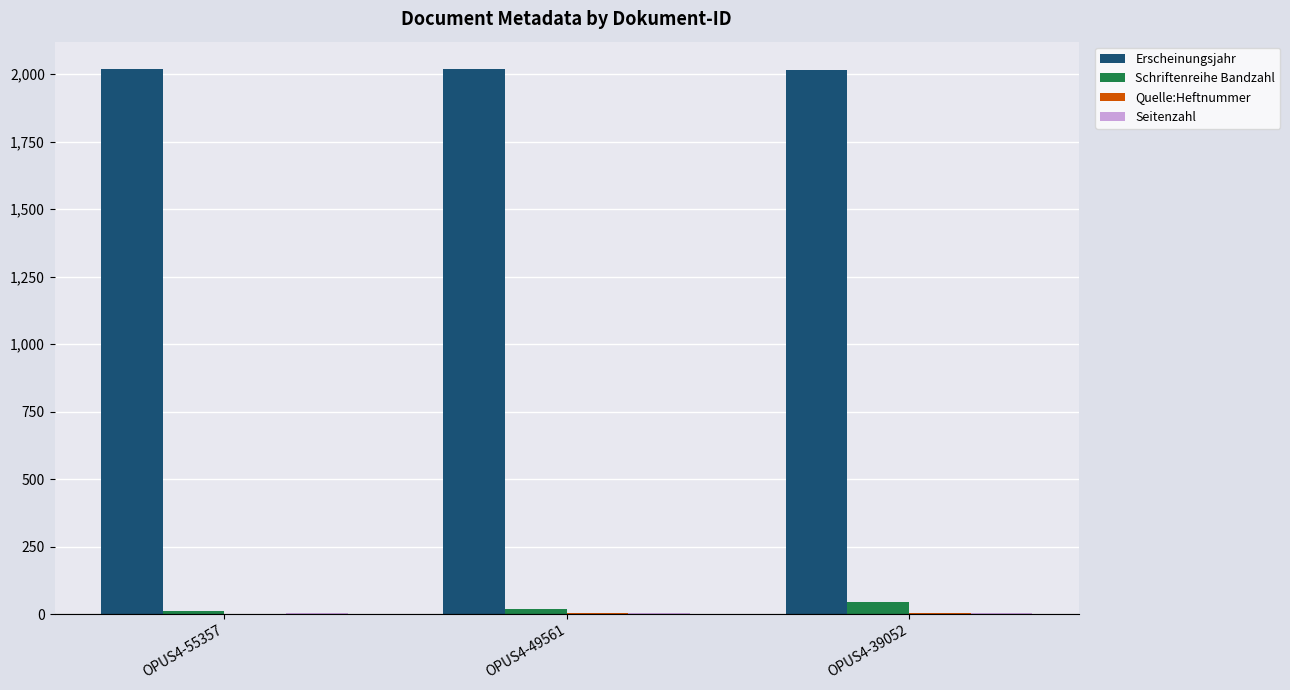

What is the maximum value shown in the chart?

2019